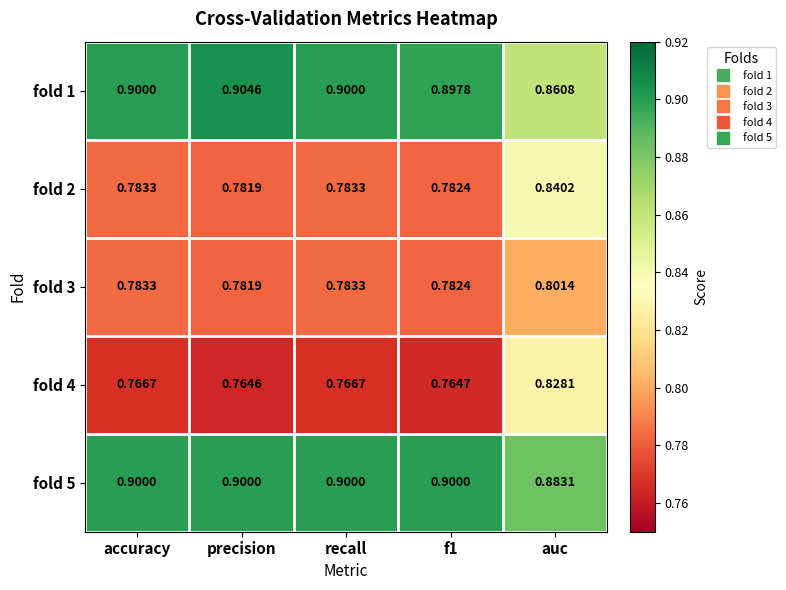

At which category is the sum across all series the highest?

auc